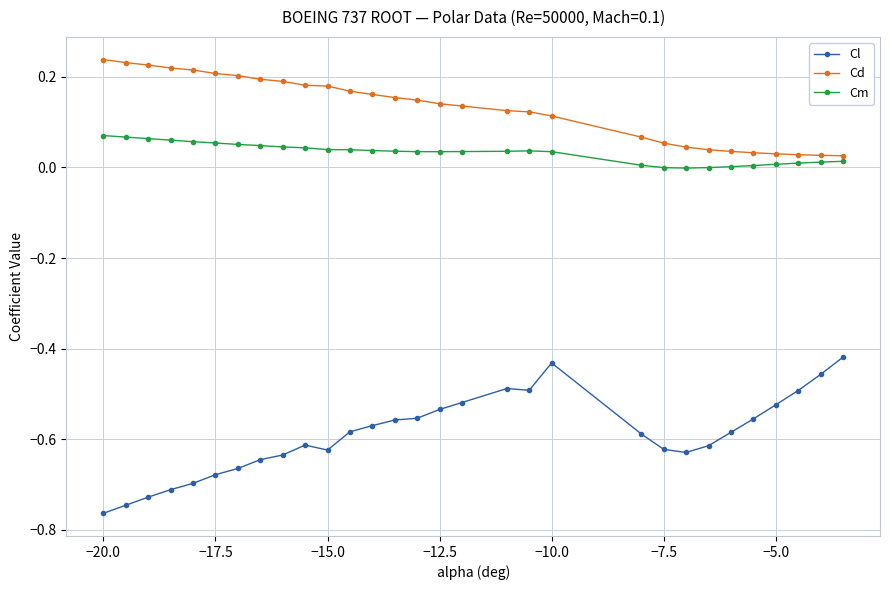

List the series in order of their peak value, highest first.

Cd, Cm, Cl